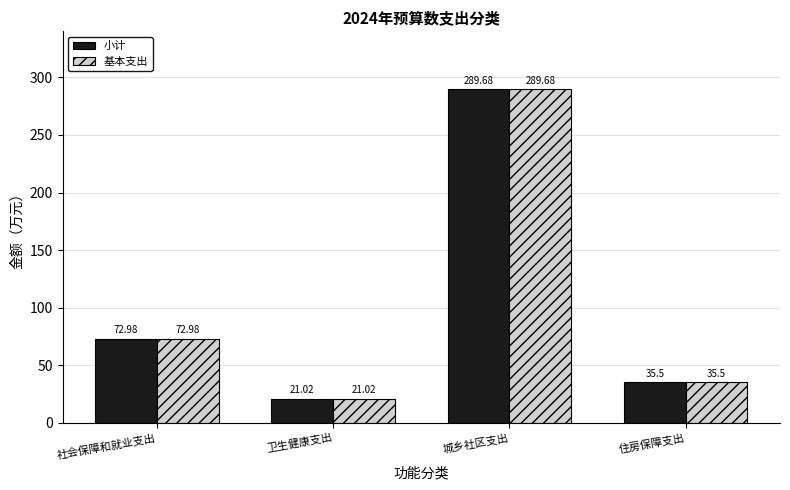

What is the difference between the 基本支出 values at 城乡社区支出 and 住房保障支出?

254.2